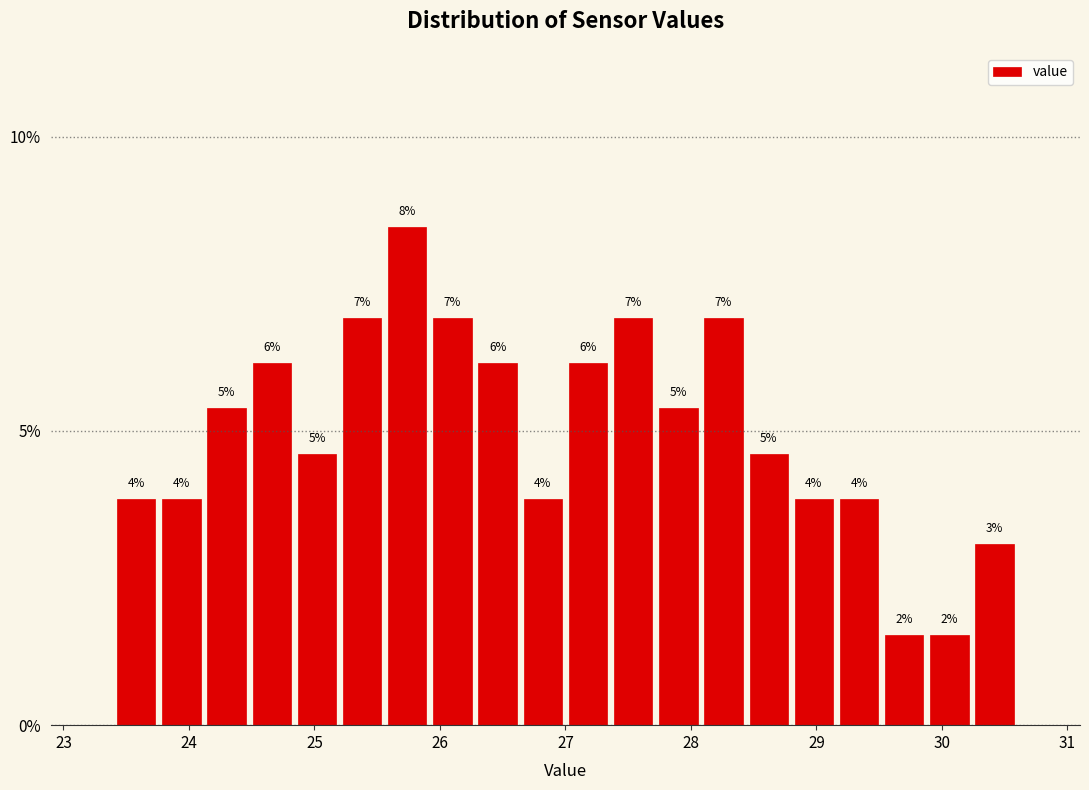

Read against the x-axis, roughly where is the centre of the tallest bar?

25.7